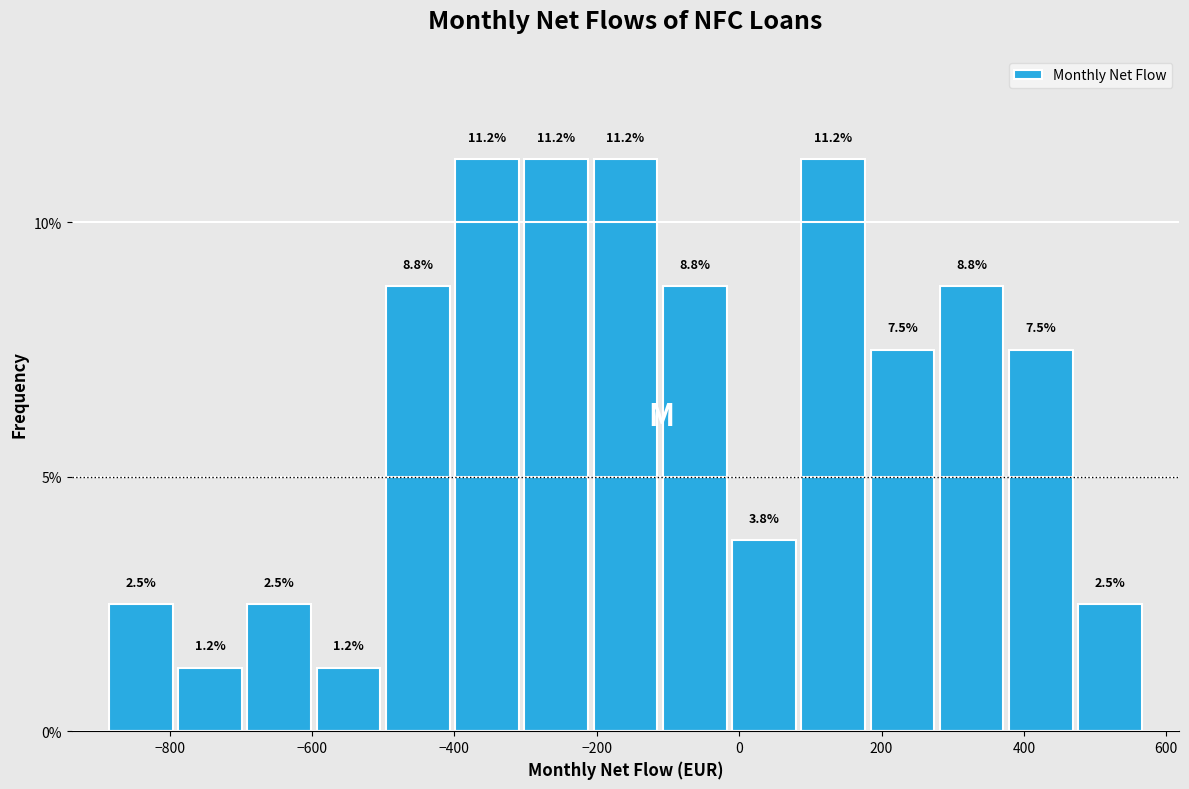

Reading left to right, list every bar in this chart as the range it spans on the x-axis followed by its height. The bar edges are not printed on the chart, so give them approximately, as read against the axis.

-880 to -800: 2.5
-800 to -700: 1.2
-700 to -600: 2.5
-600 to -500: 1.2
-500 to -400: 8.8
-400 to -300: 11.2
-300 to -200: 11.2
-200 to -120: 11.2
-120 to -20: 8.8
-20 to 80: 3.8
80 to 180: 11.2
180 to 280: 7.5
280 to 380: 8.8
380 to 480: 7.5
480 to 560: 2.5